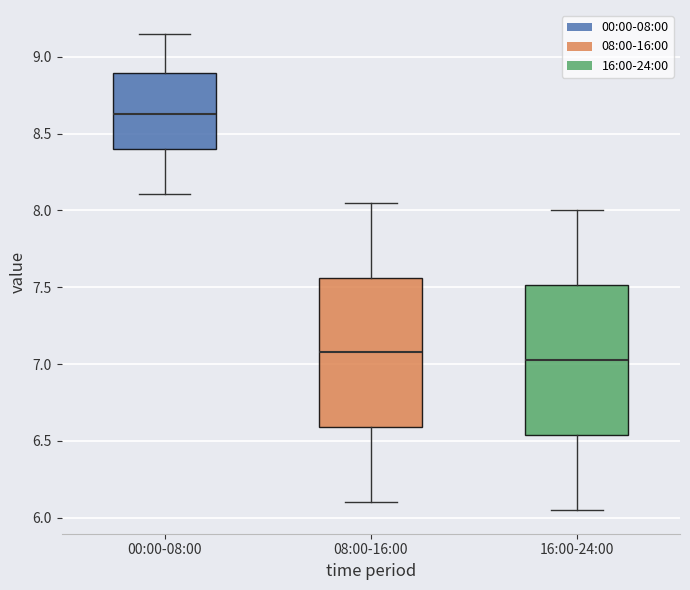

Reading left to right, transcribe this box plot: for each box, give where its median line is, the range the box spans, and where its two whiskers end, as read against the y-axis. The values are not printed on the chart, so give them approximately, as read against the axis.

00:00-08:00: median 8.65, box 8.40 to 8.90, whiskers 8.10 to 9.15
08:00-16:00: median 7.10, box 6.60 to 7.55, whiskers 6.10 to 8.05
16:00-24:00: median 7.05, box 6.55 to 7.50, whiskers 6.05 to 8.00